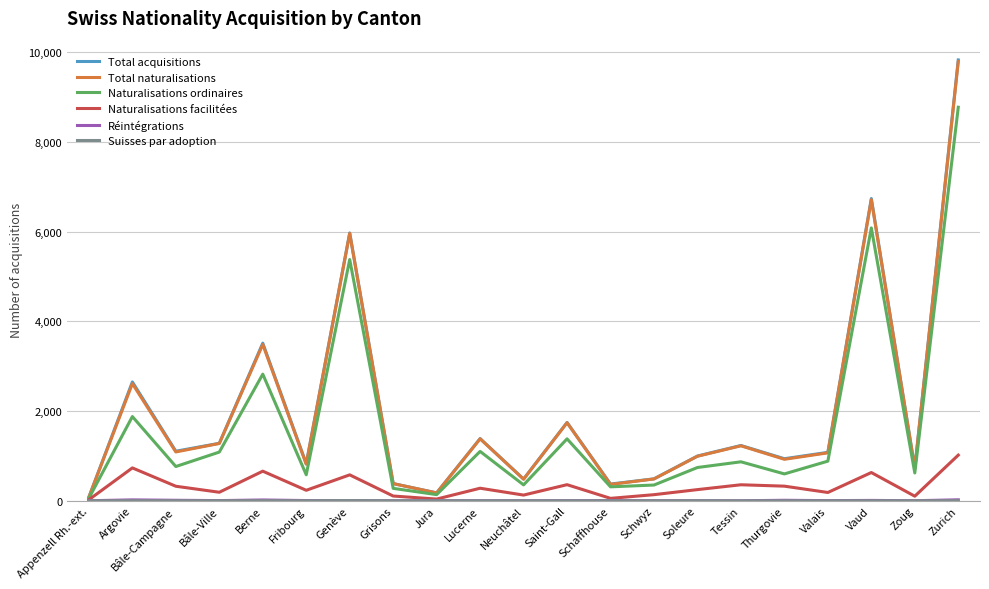

What is the label of the 7th point from the right?

Soleure